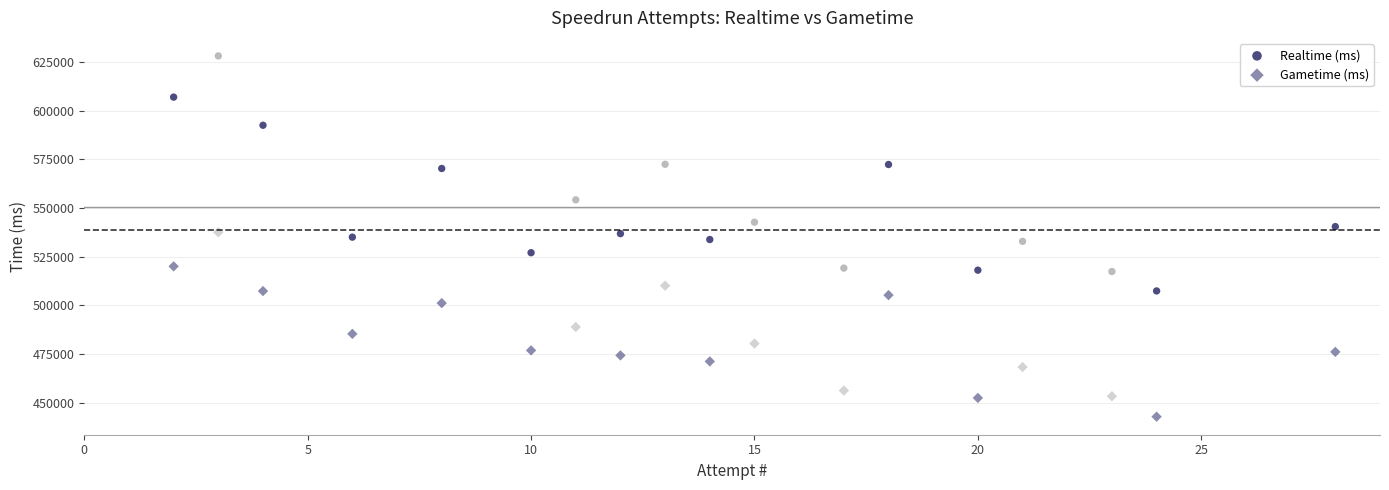

How many points are shown in the scatter plot?

36